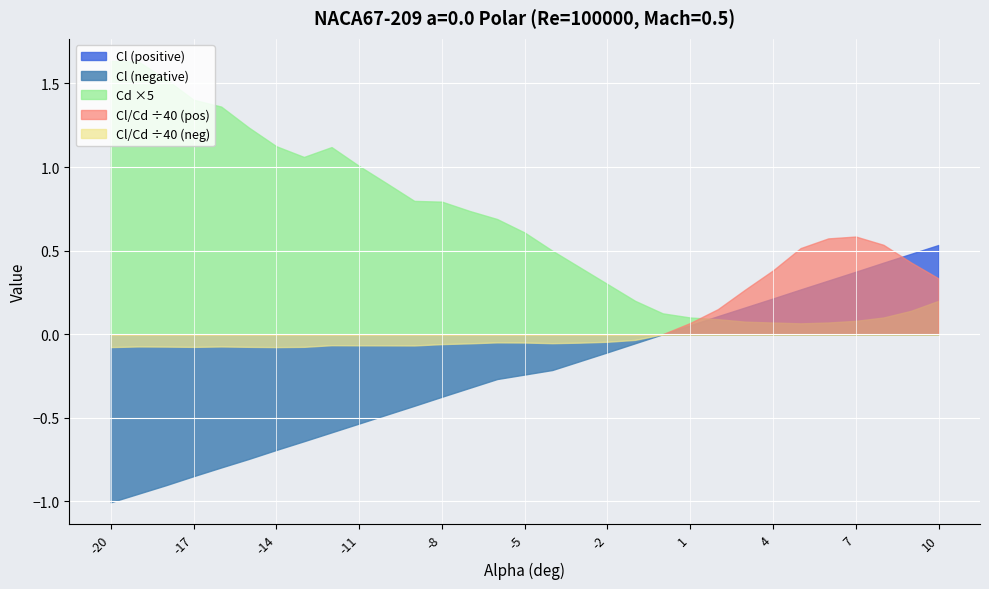

At which label does Cl reach its minimum?

-20